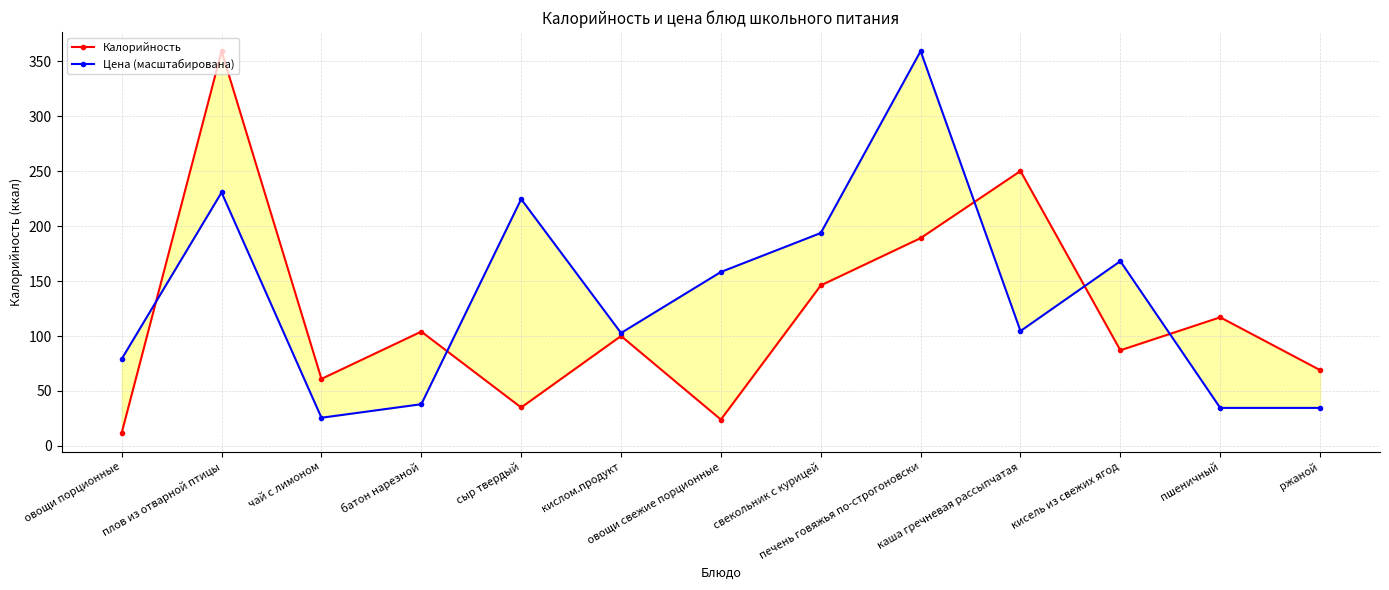

Does the chart display data point markers on the line(s)?

Yes